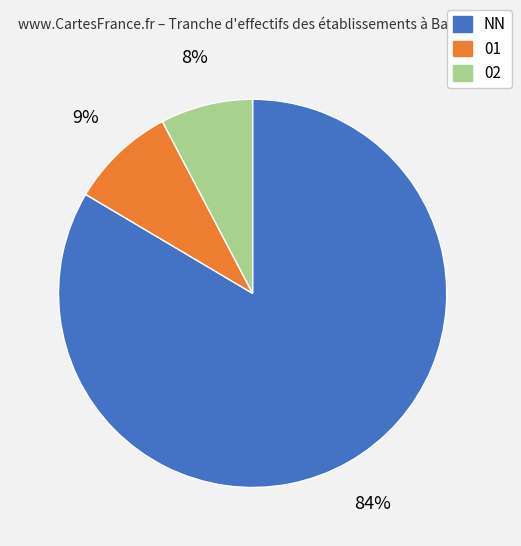

To the nearest percent, what is the average slice percentage?

33%